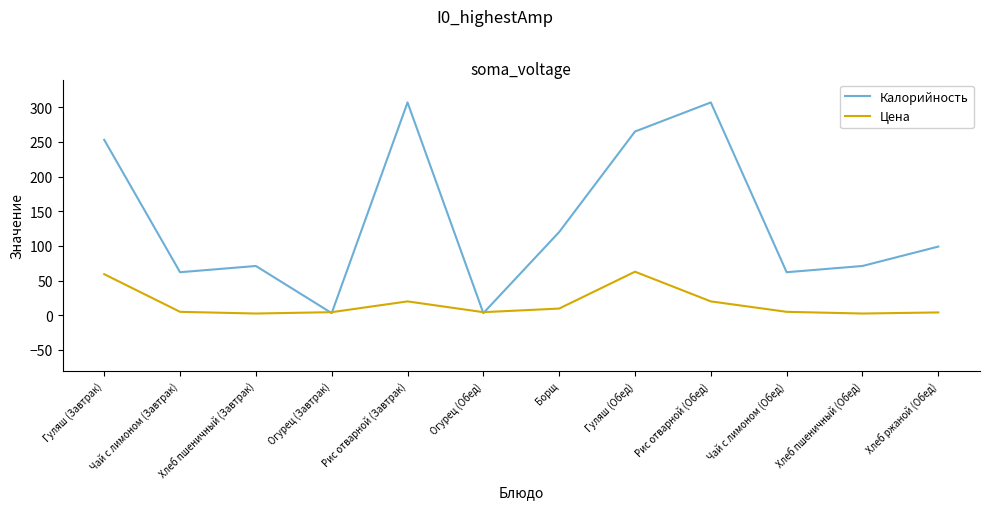

Which series changed the most between Чай с лимоном (Завтрак) and Огурец (Завтрак)?

Калорийность